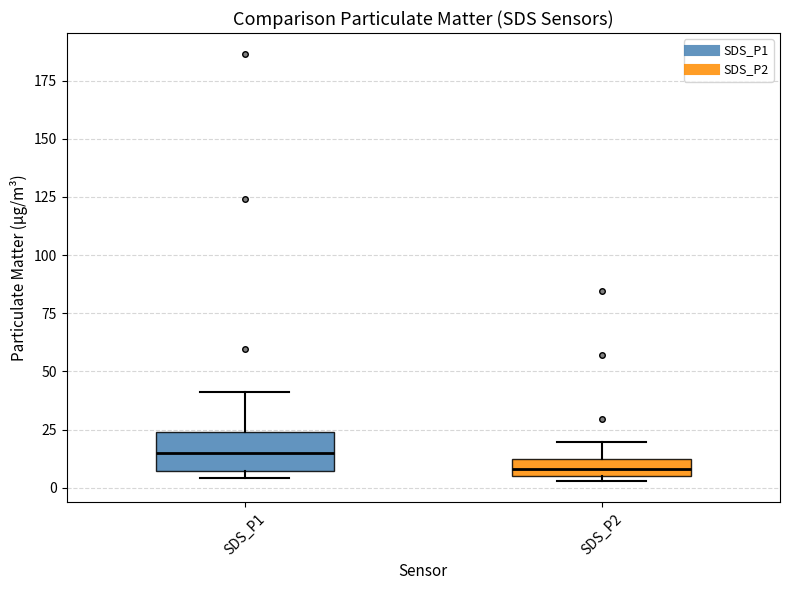

Which box has the highest median line?

SDS_P1